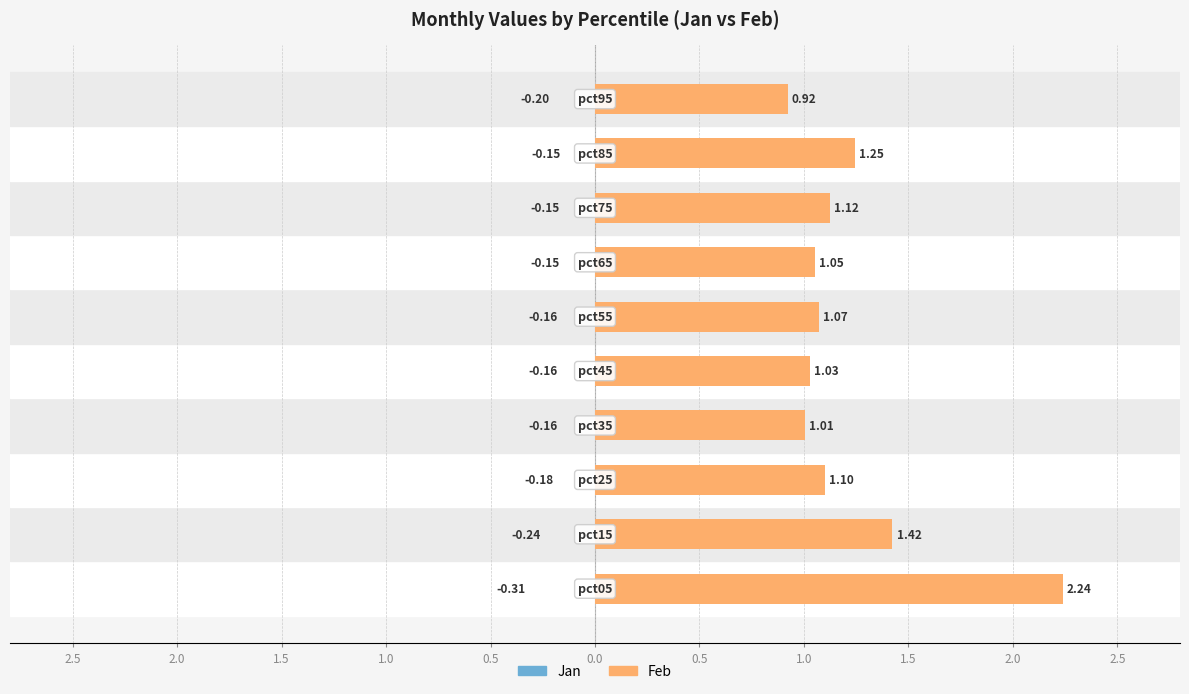

How many categories are shown in the chart?

10